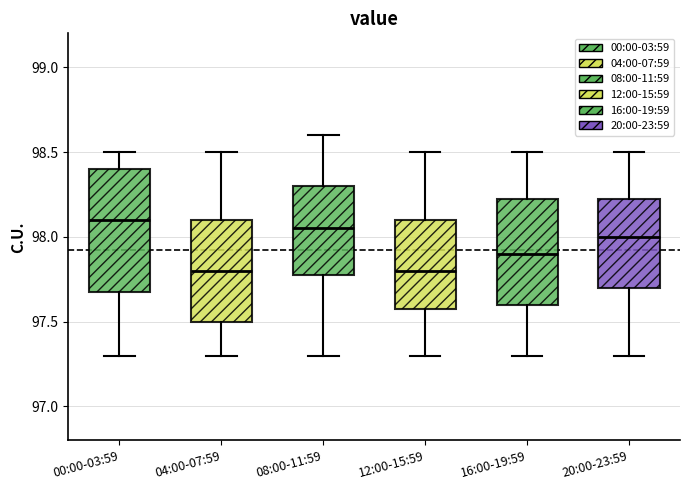

Reading left to right, read every box against the y-axis: the position of its median line, the range the box covers, and the ends of its whiskers. The values are not printed on the chart, so give them approximately, as read against the axis.

00:00-03:59: median 98.10, box 97.70 to 98.40, whiskers 97.30 to 98.50
04:00-07:59: median 97.80, box 97.50 to 98.10, whiskers 97.30 to 98.50
08:00-11:59: median 98.05, box 97.80 to 98.30, whiskers 97.30 to 98.60
12:00-15:59: median 97.80, box 97.60 to 98.10, whiskers 97.30 to 98.50
16:00-19:59: median 97.90, box 97.60 to 98.25, whiskers 97.30 to 98.50
20:00-23:59: median 98.00, box 97.70 to 98.25, whiskers 97.30 to 98.50